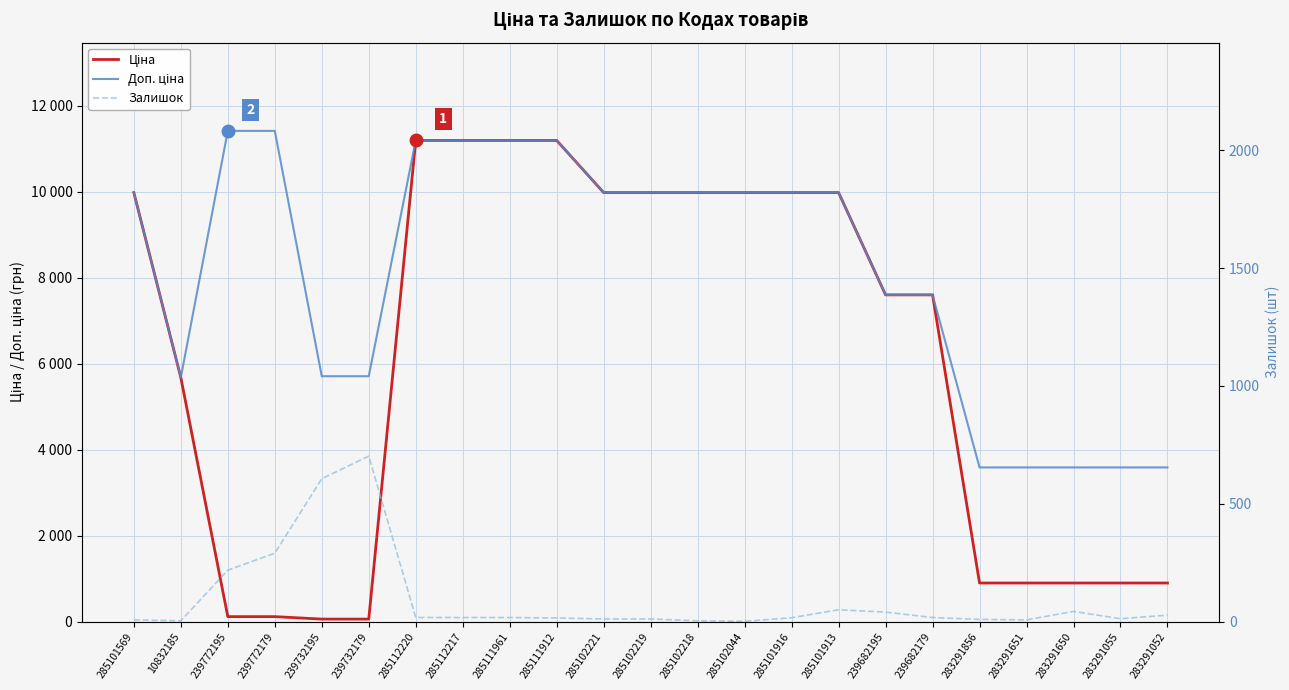

Which category has the lowest value in the Залишок series?

285102044